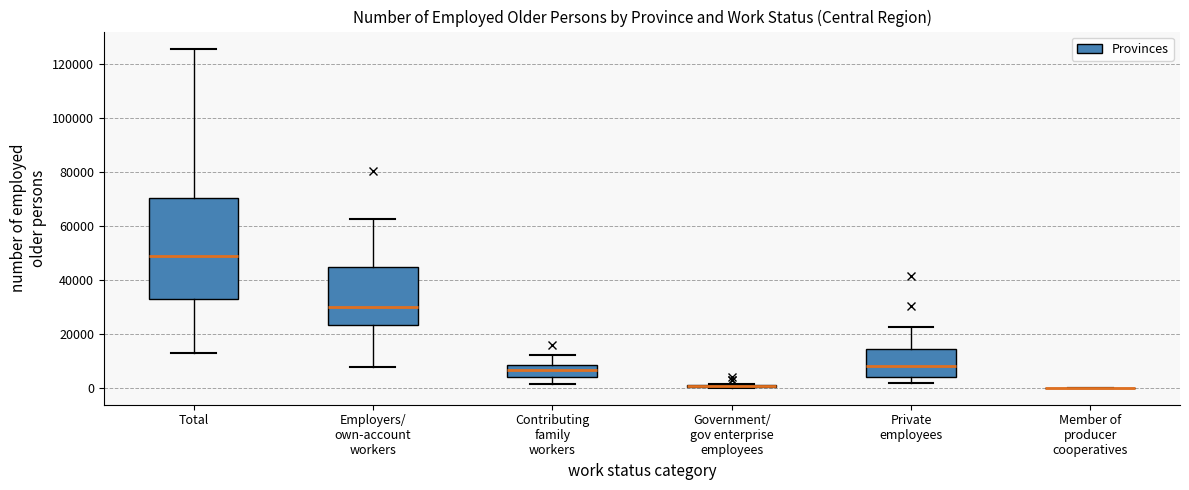

Which box is the tallest, from its lower edge to its upper edge?

Total